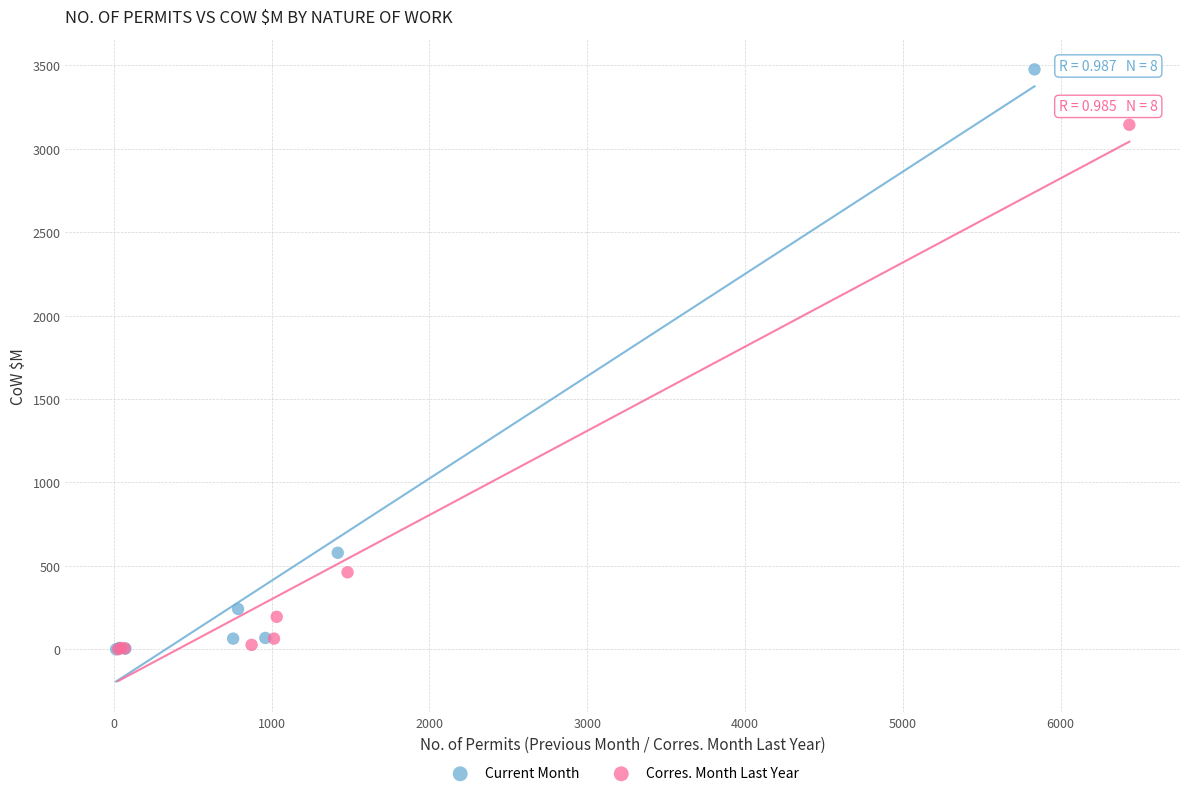

Which series reaches the maximum Y coordinate?

Current Month